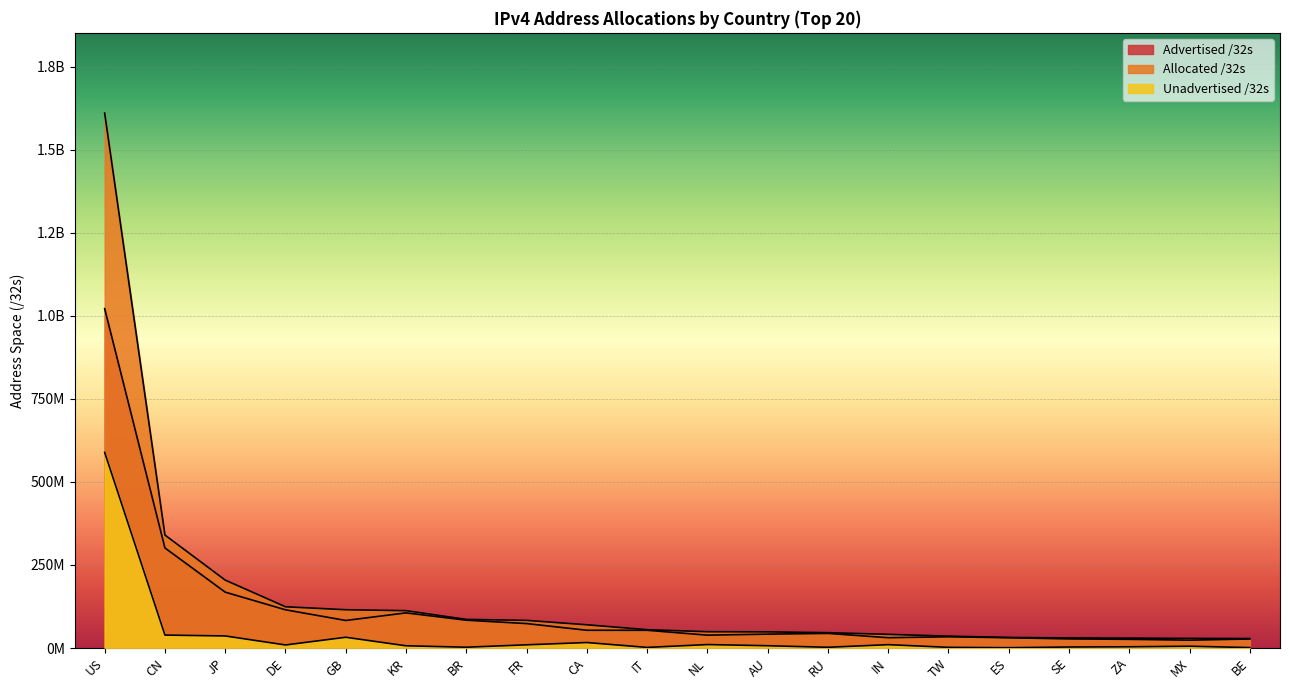

Reading right to left, extract all data points from this chart.

Advertised /32s: 27204352	23612928	26128896	27372288	30919680	33731328	31017728	43980032	41750828	38712576	53368064	53451264	73588992	83748352	105803008	82950912	115059456	168234752	301331712	1021975296
Allocated /32s: 28475776	28976896	29779200	30359400	31789376	35698432	41107456	46135808	48600832	49066472	55134016	69948160	83198480	86107392	112476160	115294232	124217728	204528640	340246272	1611061248
Unadvertised /32s: 1271424	5363968	3650304	2987112	869696	1967104	10089728	2155776	6850004	10353896	1765952	16496896	9609488	2359040	6673152	32343320	9158272	36293888	38914560	589085952